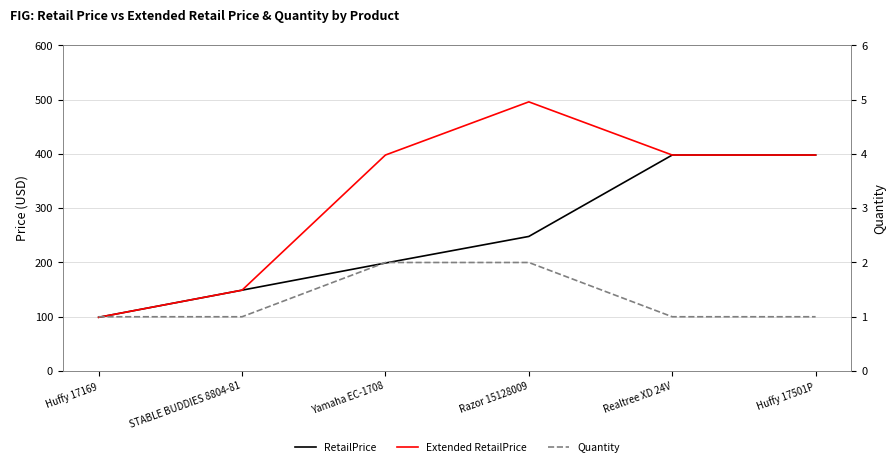

True or false: Quantity has more than 1 points higher than both neighbors.

False